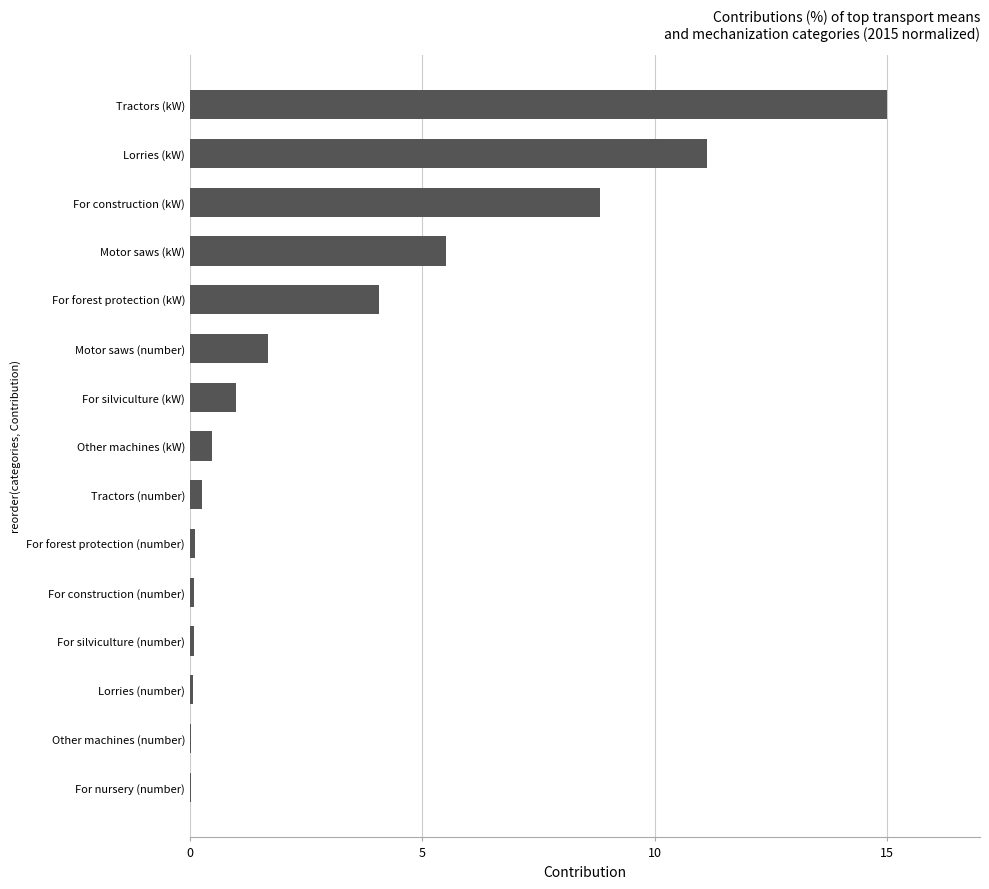

What is the sum of all values?

48.3